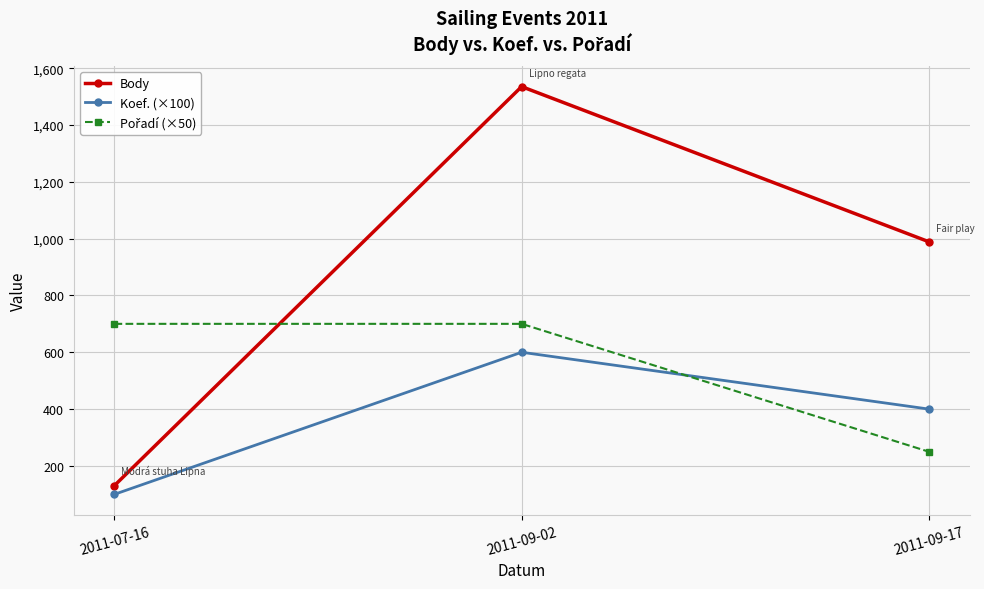

List the labels in order of Body value, largest first.

2011-09-02, 2011-09-17, 2011-07-16